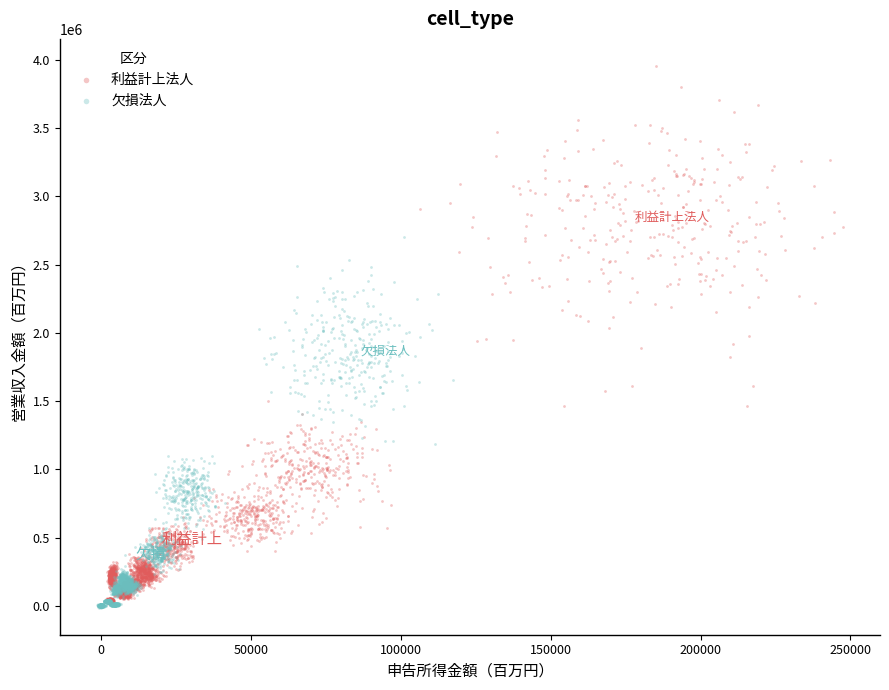

Which series has the widest spread of Y values?

利益計上法人